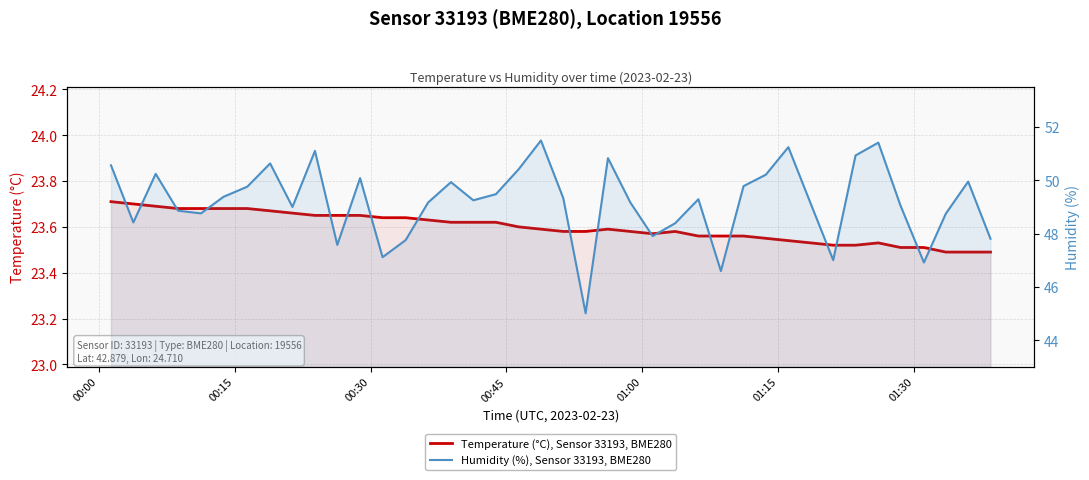

Reading left to right, what are all the values shown in this chart?

Temperature (°C), Sensor 33193, BME280: 23.7	23.7	23.7	23.7	23.7	23.7	23.7	23.7	23.7	23.6	23.6	23.6	23.6	23.6	23.6	23.6	23.6	23.6	23.6	23.6	23.6	23.6	23.6	23.6	23.6	23.6	23.6	23.6	23.6	23.6	23.5	23.5	23.5	23.5	23.5	23.5	23.5	23.5	23.5	23.5
Humidity (%), Sensor 33193, BME280: 50.6	48.4	50.2	48.9	48.8	49.4	49.8	50.6	49.0	51.1	47.6	50.1	47.1	47.8	49.2	49.9	49.2	49.5	50.4	51.5	49.3	45.0	50.8	49.2	47.9	48.4	49.3	46.6	49.8	50.2	51.2	49.1	47.0	50.9	51.4	49.0	46.9	48.8	50.0	47.8